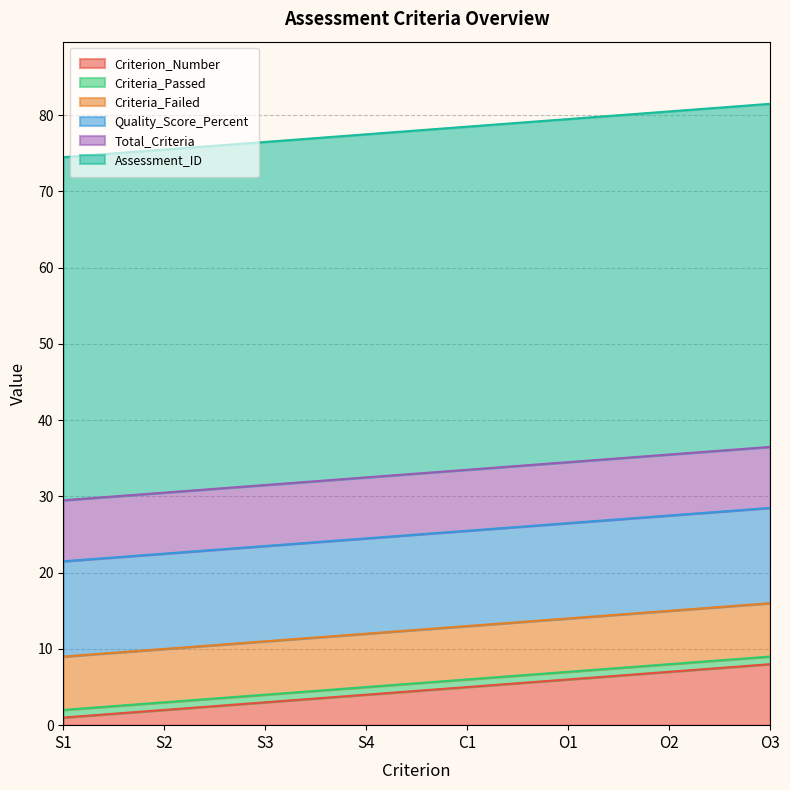

Which label corresponds to the largest value in the chart?

S1